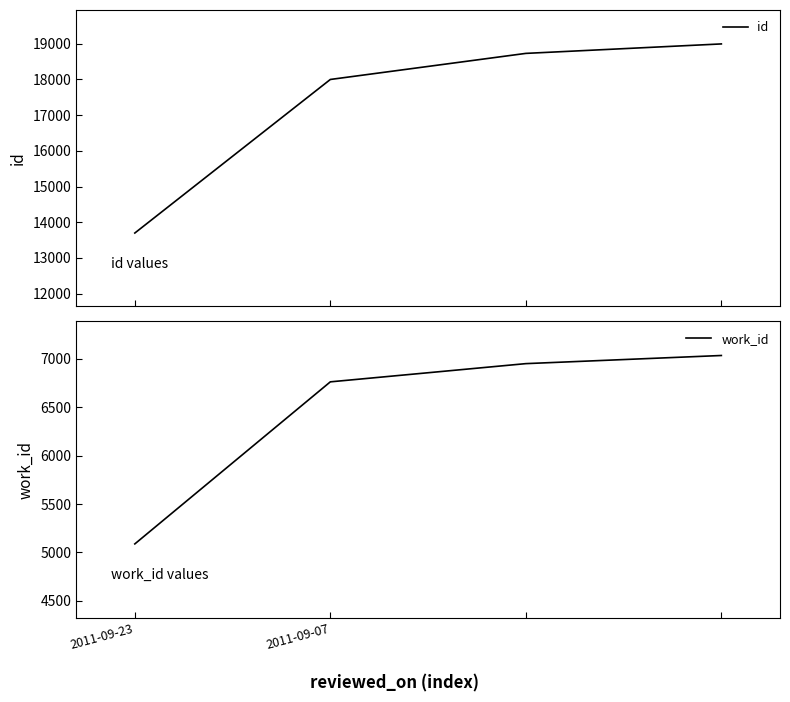

How many distinct data groups are displayed?

2